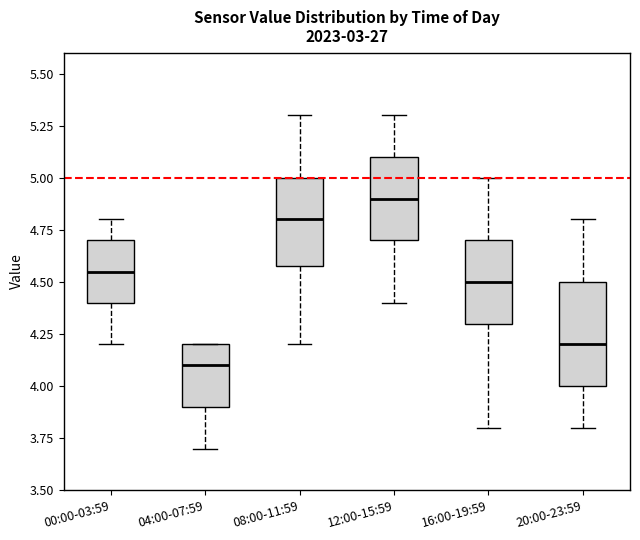

Where does the median line of the box for 00:00-03:59 sit on the y-axis? The values are not printed on the chart, so give them approximately, as read against the axis.

4.55